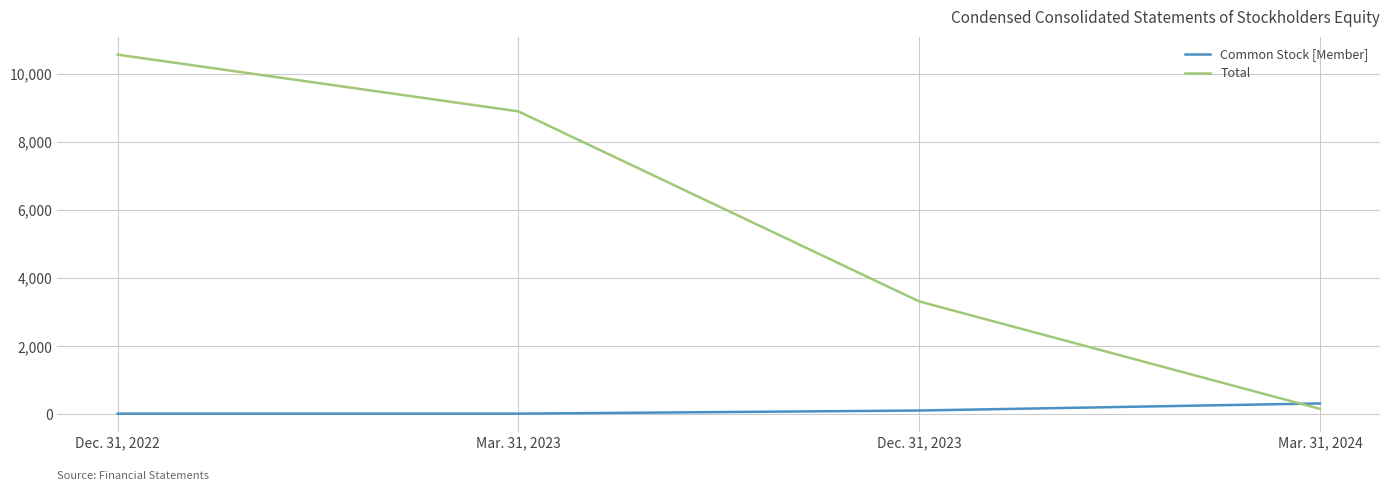

What is the spread (max minus min) of values at Dec. 31, 2023?

3202